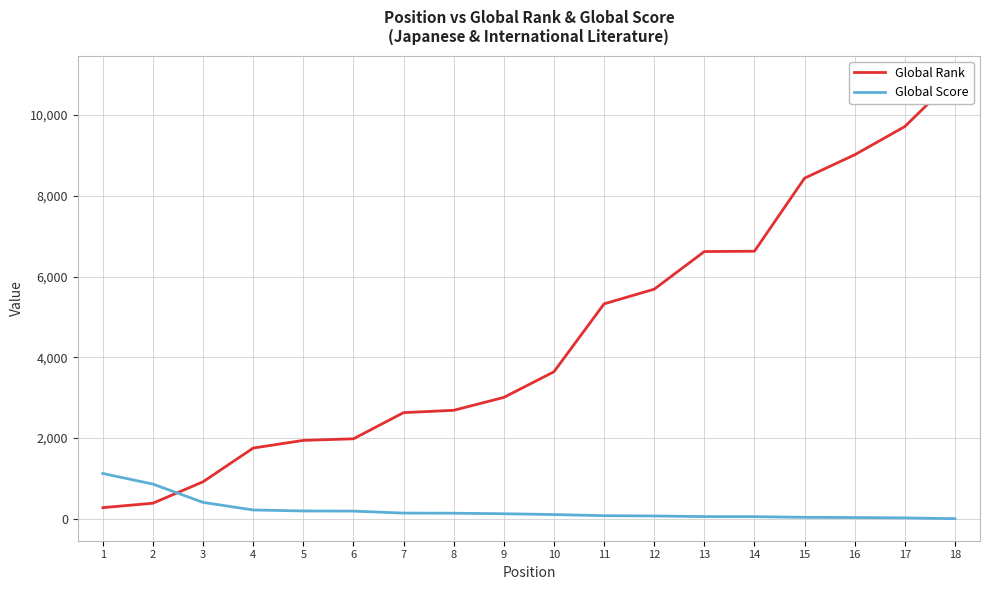

Rank the categories by Global Rank value from lowest to highest.

1, 2, 3, 4, 5, 6, 7, 8, 9, 10, 11, 12, 13, 14, 15, 16, 17, 18